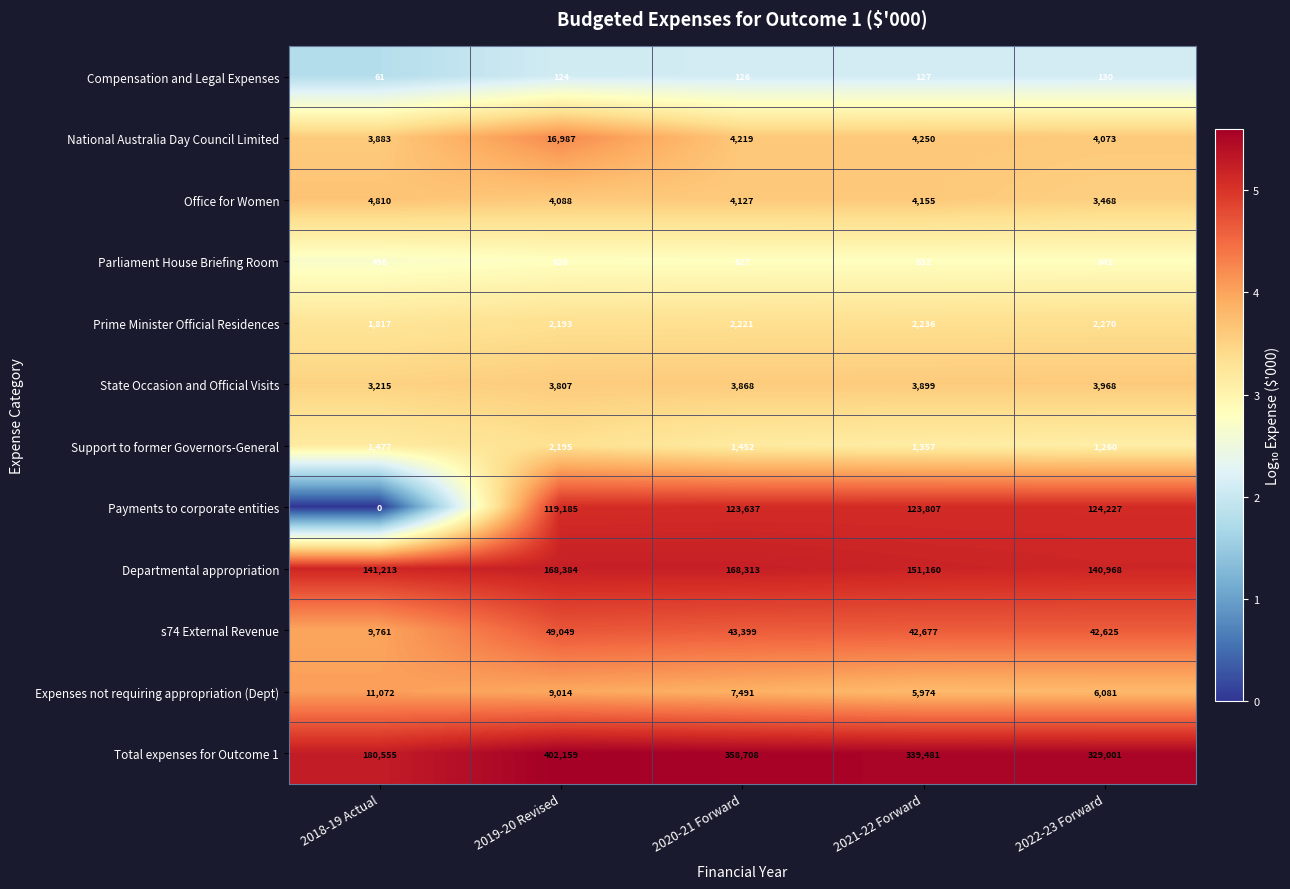

At 2019-20 Revised, list the series in order from smallest to largest.

Compensation and Legal Expenses, Parliament House Briefing Room, Prime Minister Official Residences, Support to former Governors-General, State Occasion and Official Visits, Office for Women, Expenses not requiring appropriation (Dept), National Australia Day Council Limited, s74 External Revenue, Payments to corporate entities, Departmental appropriation, Total expenses for Outcome 1